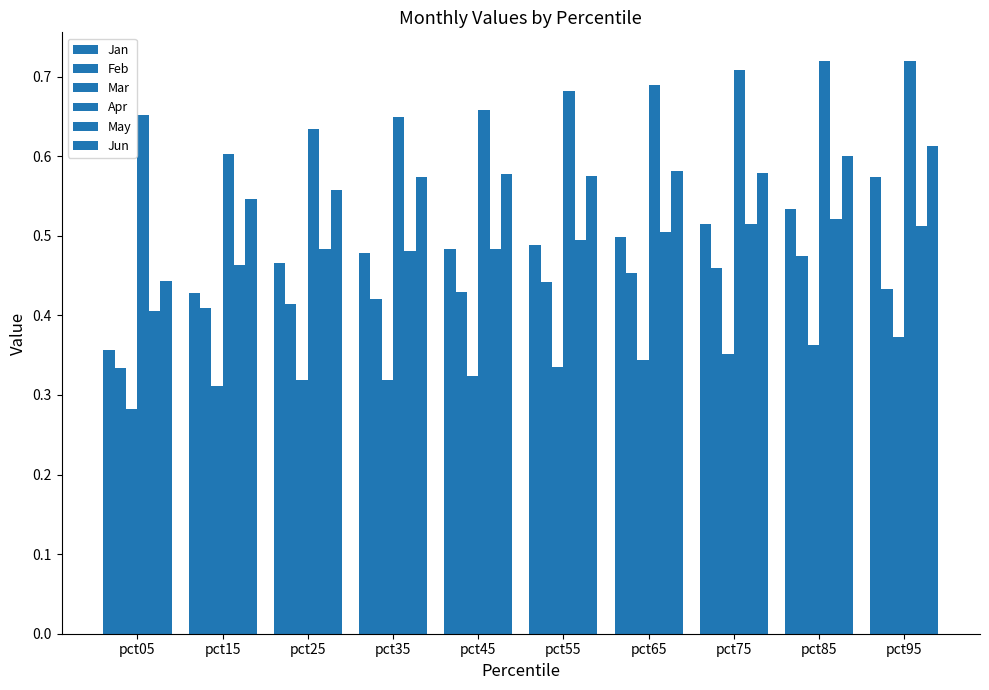

List the labels in order of Mar value, largest first.

pct95, pct85, pct75, pct65, pct55, pct45, pct25, pct35, pct15, pct05